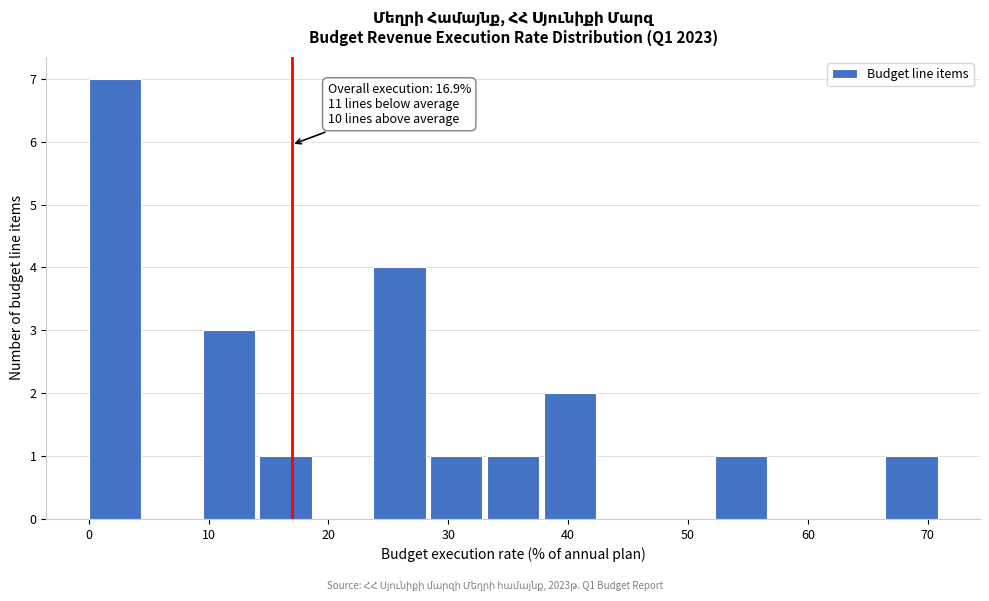

Which range on the x-axis has the tallest bar?

0 to 5